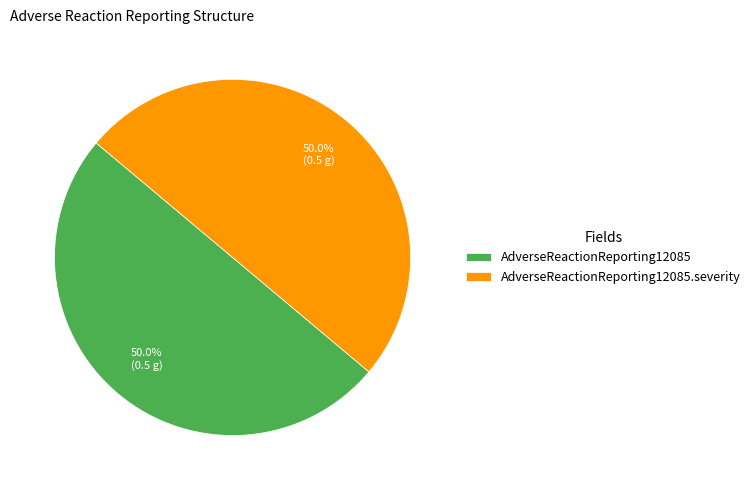

What is the ratio of the value at AdverseReactionReporting12085.severity to the value at AdverseReactionReporting12085?

1.0